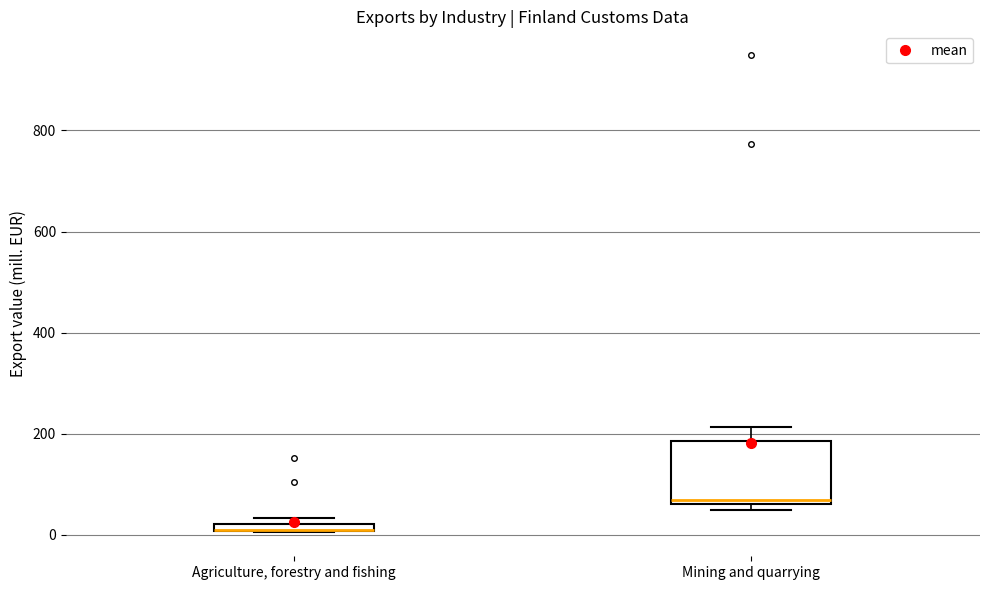

Comparing the boxes themselves (not the whiskers), which one is the tallest?

Mining and quarrying